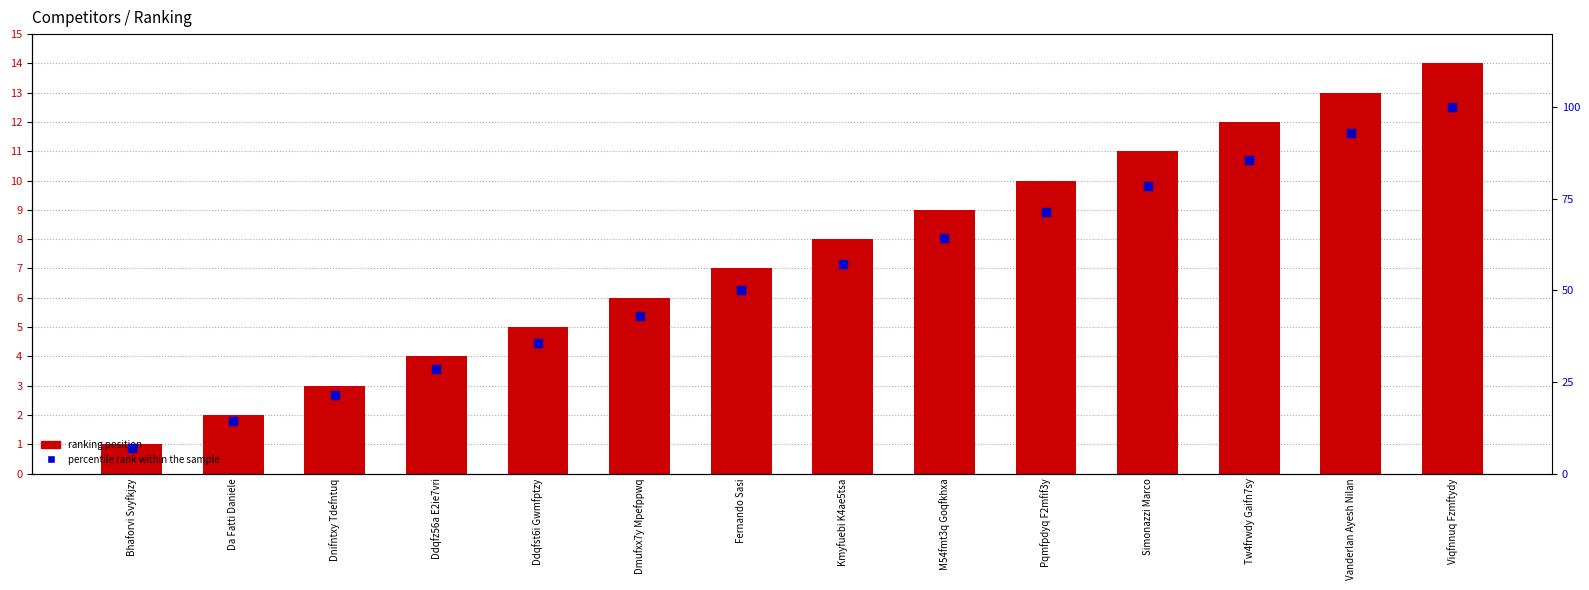

At how many categories does at least one series exceed 31?

10